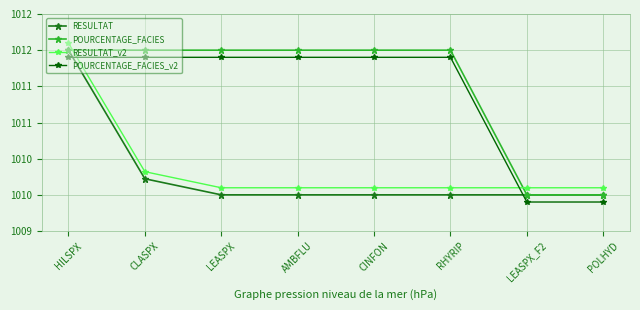

What position from the left is CINFON?

5